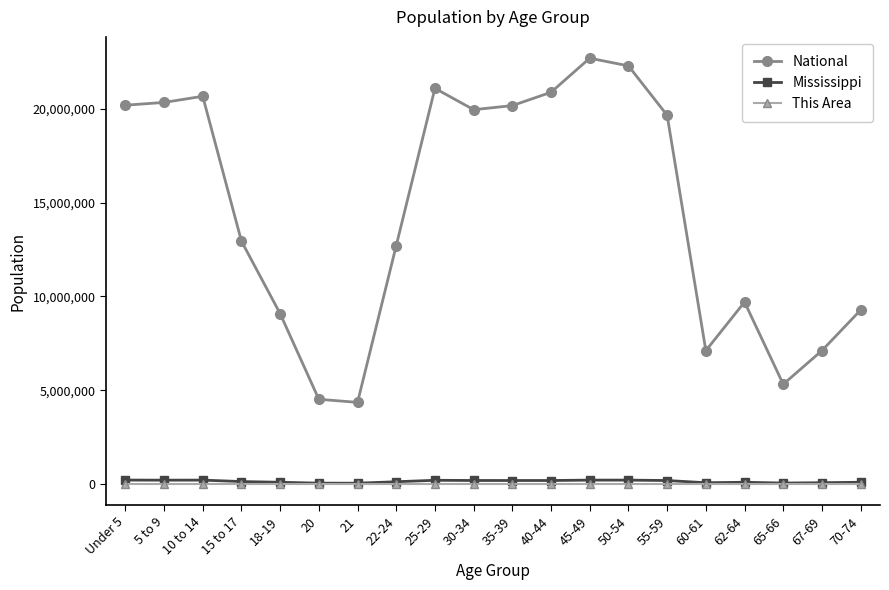

True or false: This Area and National intersect in this chart.

False